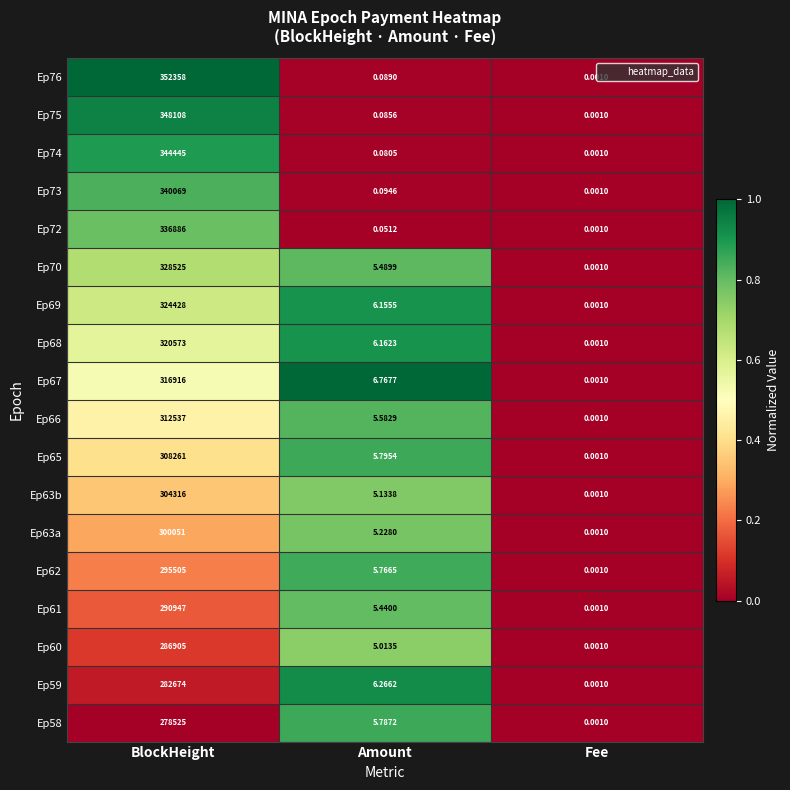

At which category does the chart reach its peak across all series?

BlockHeight